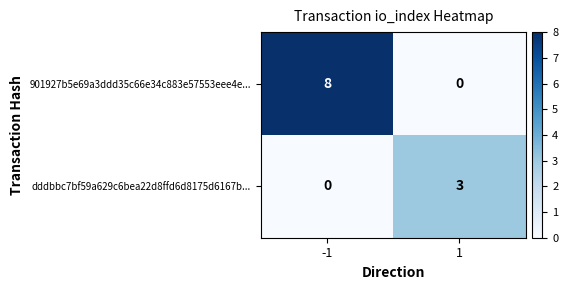

How many series are shown in this chart?

2